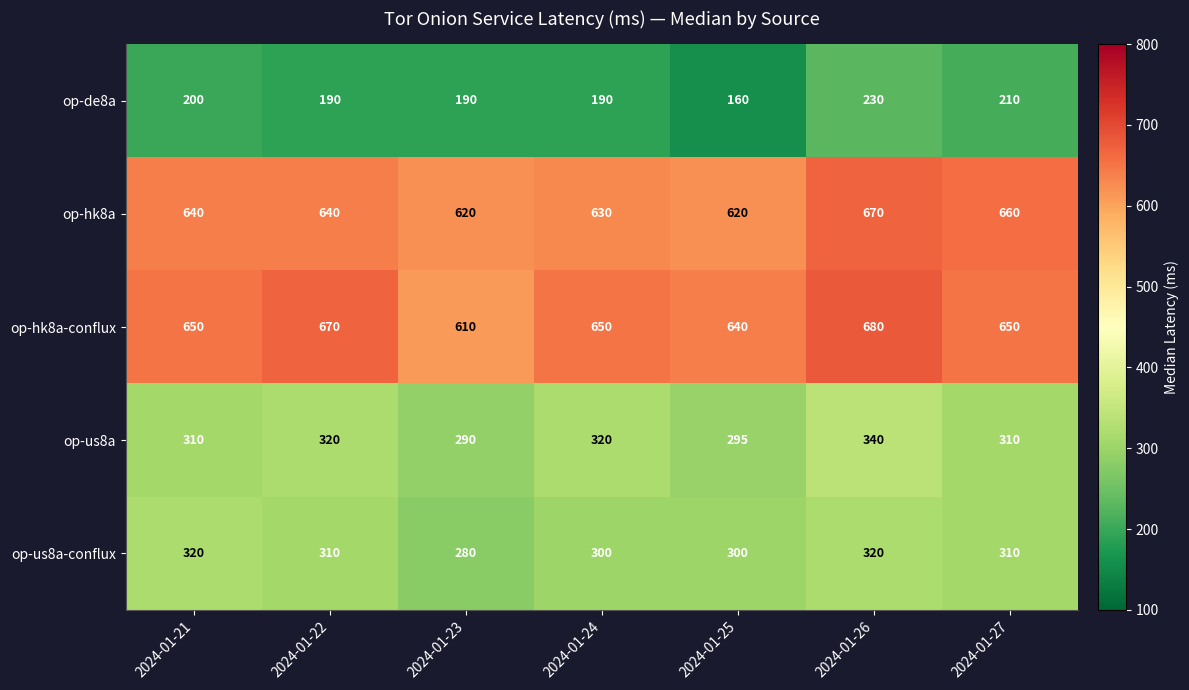

What is the difference between the maximum and minimum values in the op-hk8a series?

50